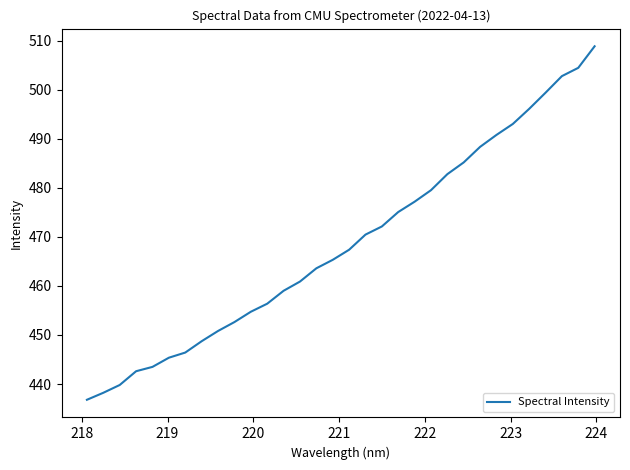

What is the smallest value displayed?

436.8